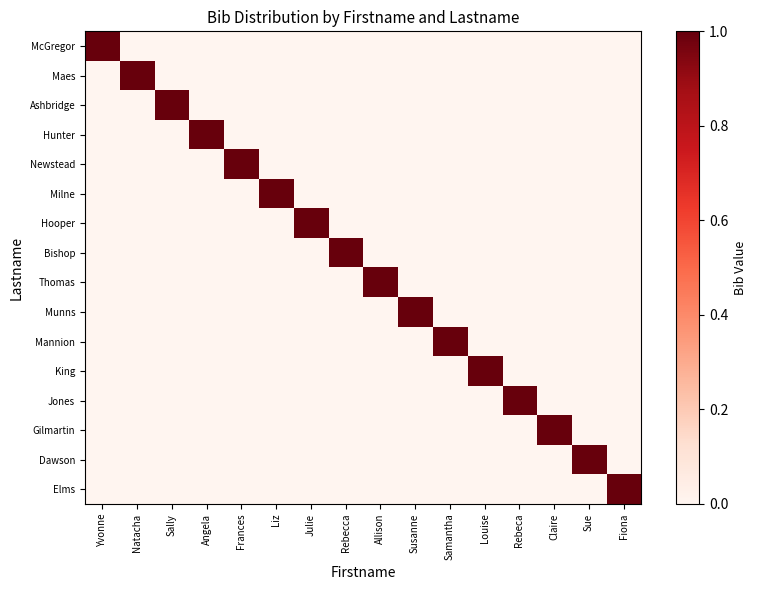

What is the difference between the highest and lowest values at Fiona?

1